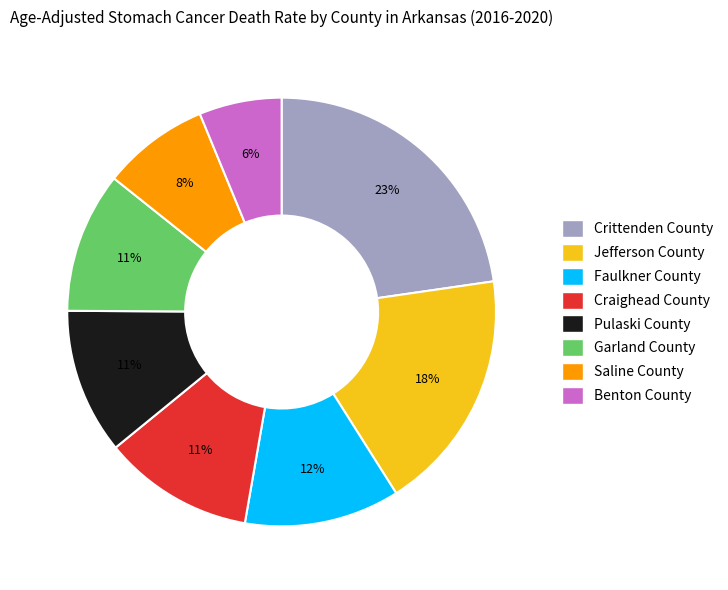

What is the ratio of the value at Pulaski County to the value at Faulkner County?

0.9